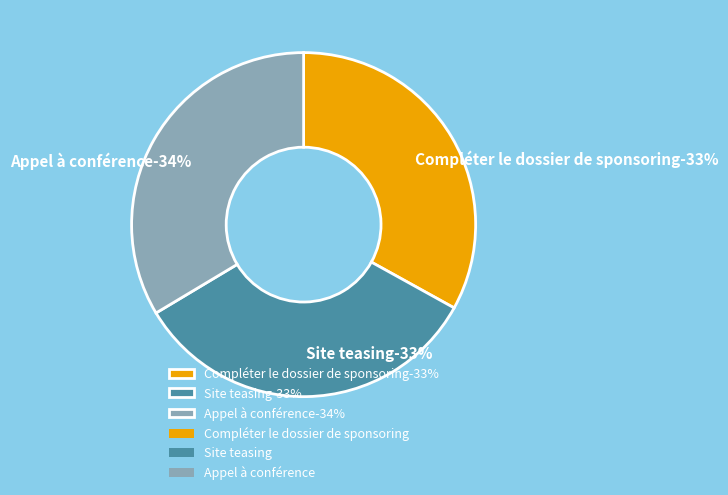

Count the number of slices in the pie.

3